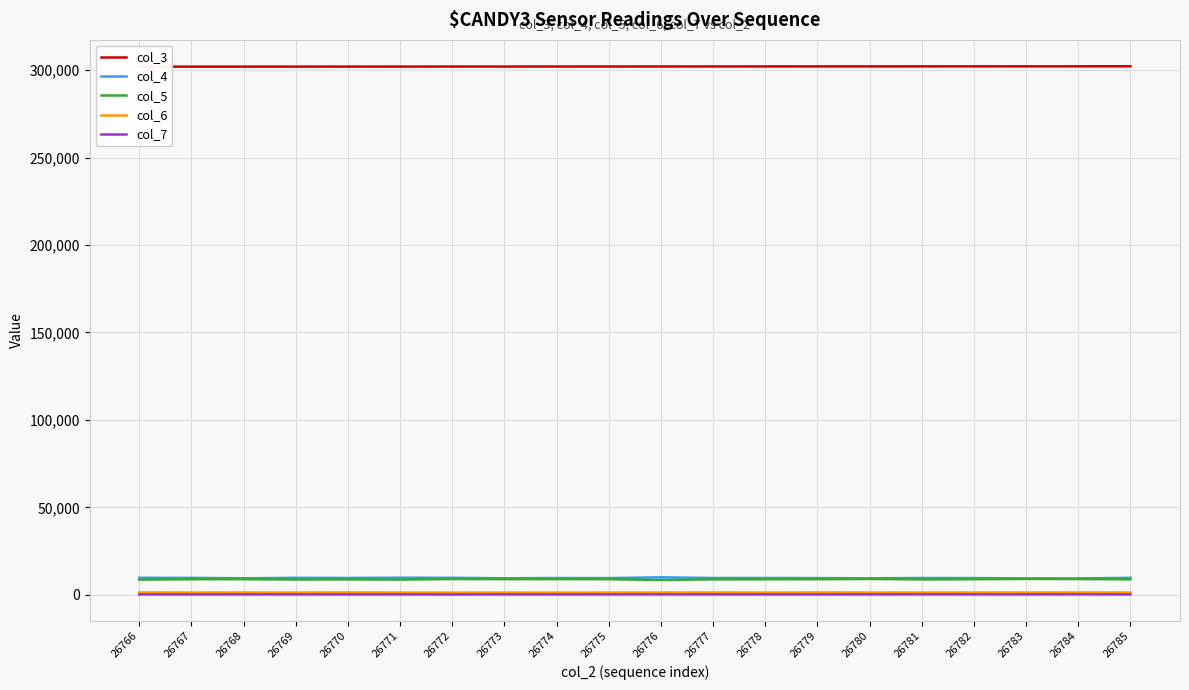

Which series has the largest range (max minus min)?

col_4